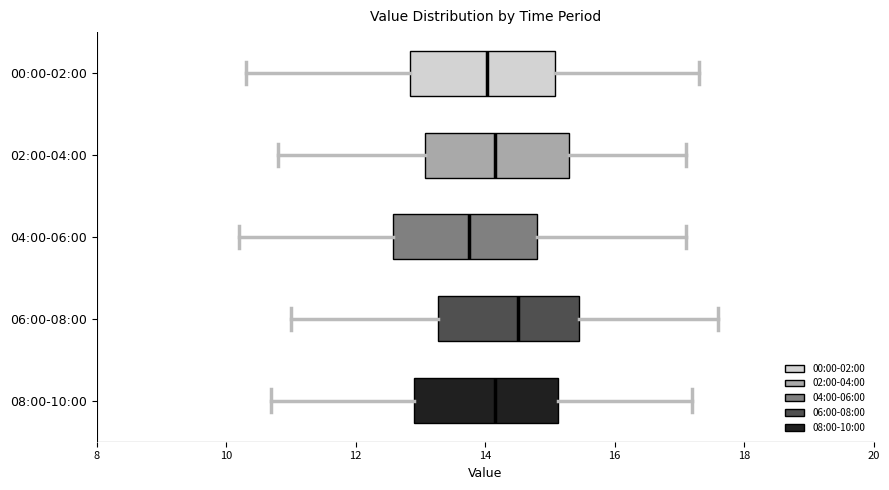

Reading bottom to top, read every box against the x-axis: the position of its median line, the range the box covers, and the ends of its whiskers. The values are not printed on the chart, so give them approximately, as read against the axis.

08:00-10:00: median 14.2, box 13.0 to 15.2, whiskers 10.8 to 17.2
06:00-08:00: median 14.6, box 13.2 to 15.4, whiskers 11.0 to 17.6
04:00-06:00: median 13.8, box 12.6 to 14.8, whiskers 10.2 to 17.2
02:00-04:00: median 14.2, box 13.0 to 15.4, whiskers 10.8 to 17.2
00:00-02:00: median 14.0, box 12.8 to 15.0, whiskers 10.4 to 17.4